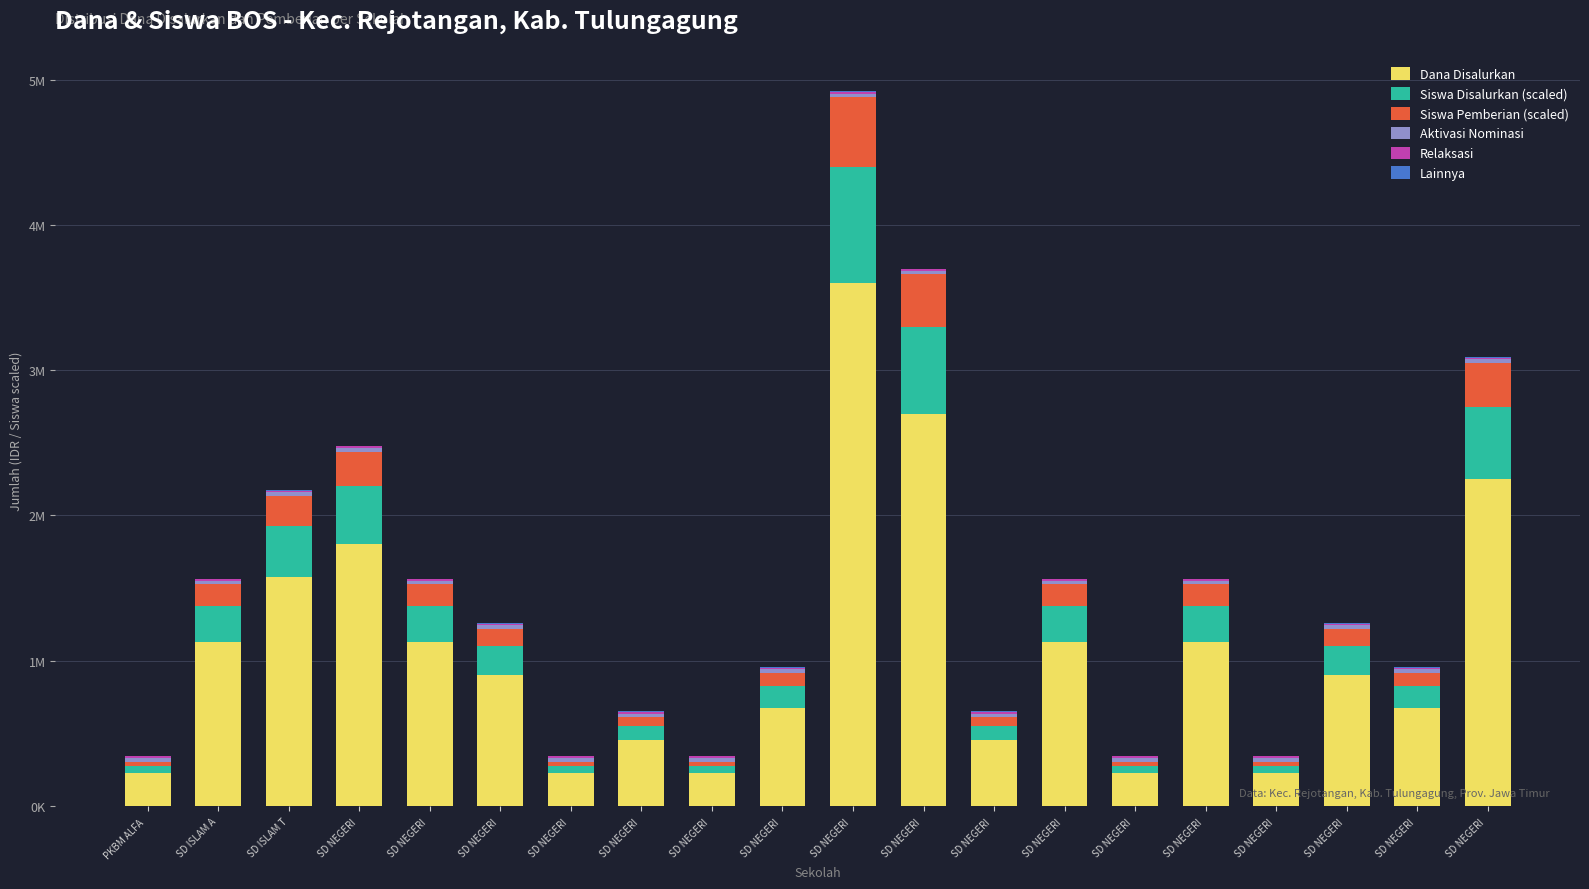

Where does the Siswa Disalurkan (scaled) series first go above 200000?

SD ISLAM A